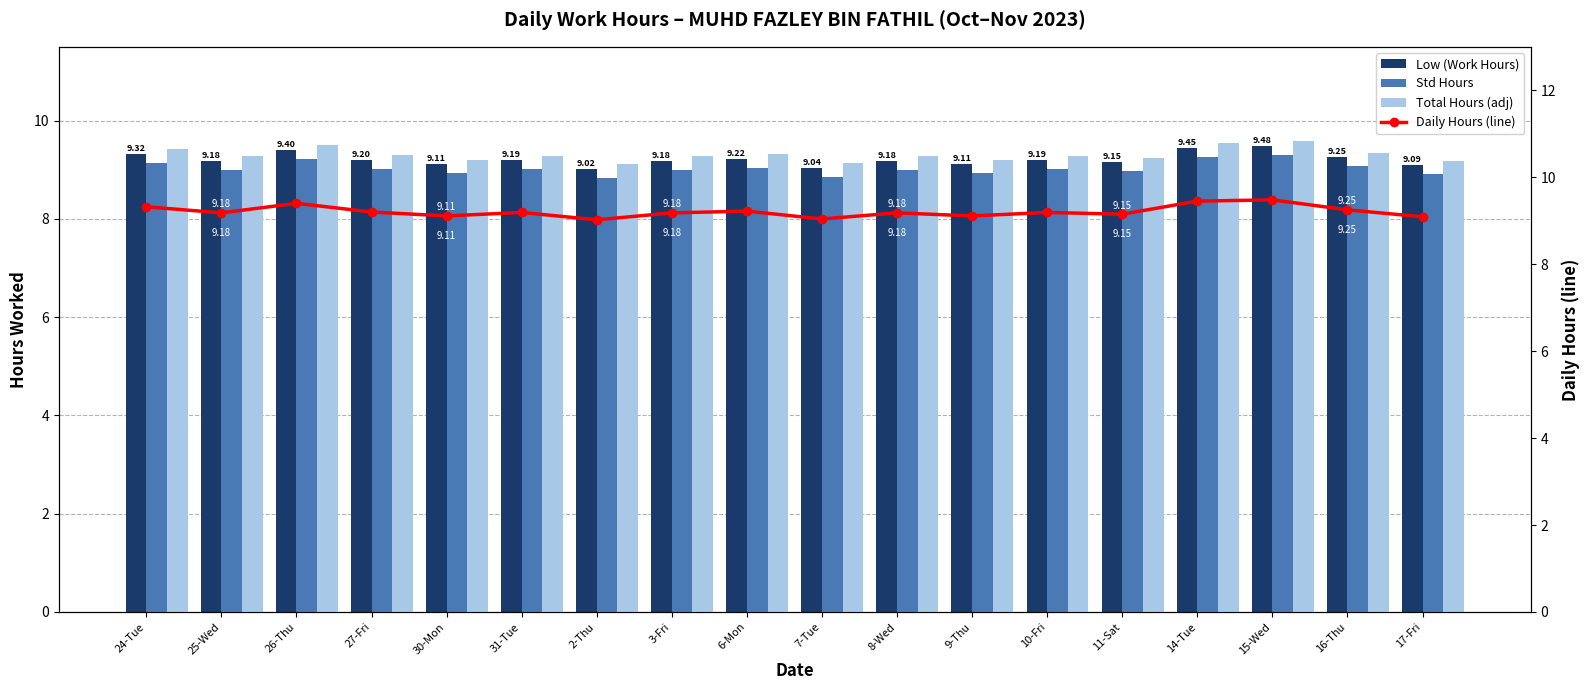

List the labels in order of Std Hours value, smallest first.

2-Thu, 7-Tue, 17-Fri, 30-Mon, 9-Thu, 11-Sat, 25-Wed, 3-Fri, 8-Wed, 31-Tue, 10-Fri, 27-Fri, 6-Mon, 16-Thu, 24-Tue, 26-Thu, 14-Tue, 15-Wed